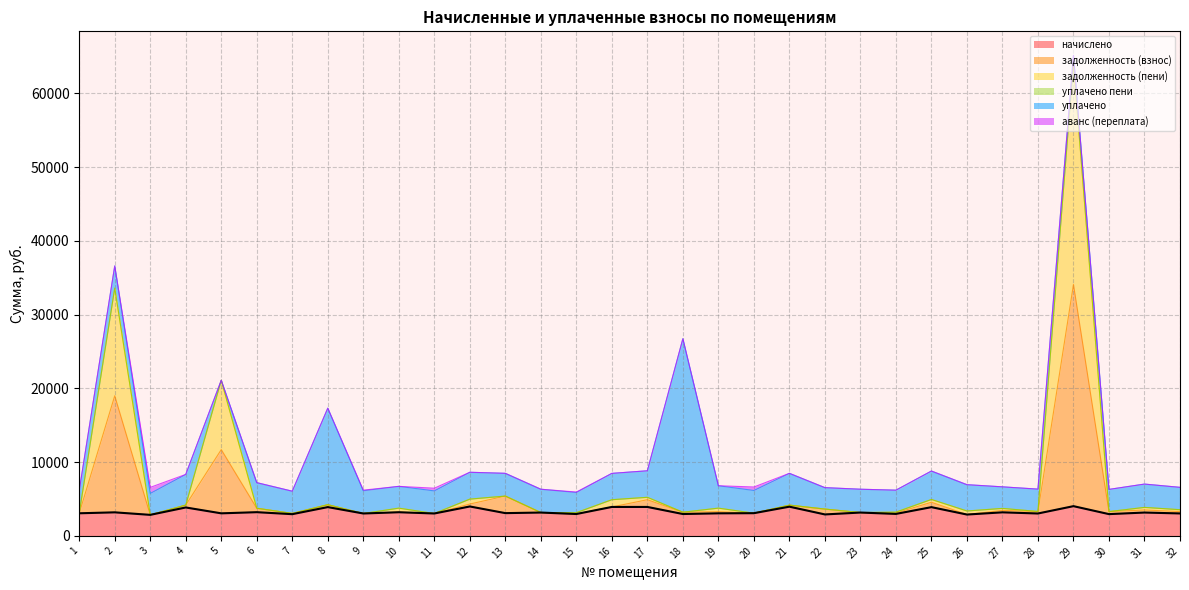

Where does the начислено series first go above 3083?

2